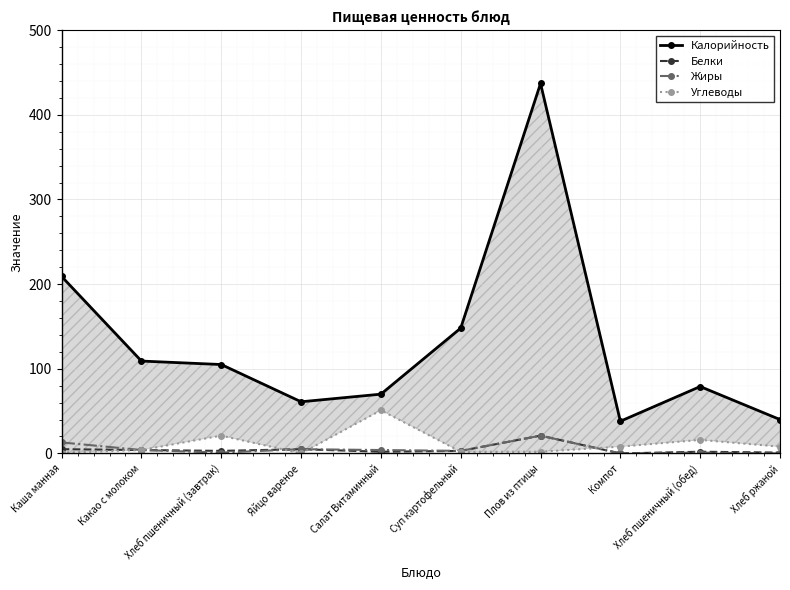

True or false: Калорийность and Белки cross at least once.

False